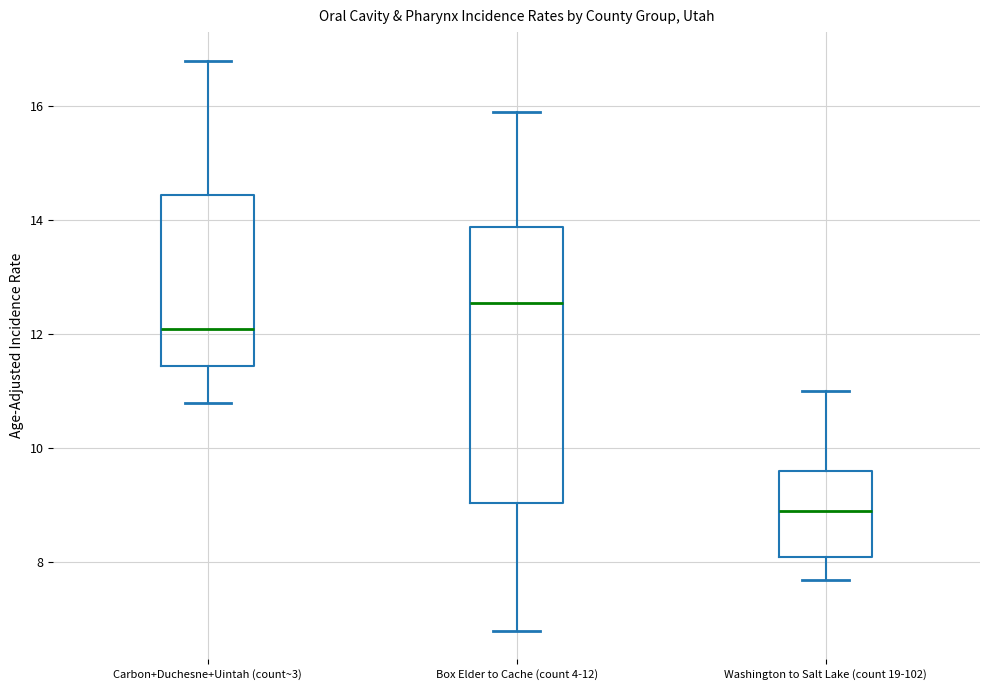

Reading left to right, read every box against the y-axis: the position of its median line, the range the box covers, and the ends of its whiskers. The values are not printed on the chart, so give them approximately, as read against the axis.

Carbon+Duchesne+Uintah (count~3): median 12.2, box 11.4 to 14.4, whiskers 10.8 to 16.8
Box Elder to Cache (count 4-12): median 12.6, box 9.0 to 13.8, whiskers 6.8 to 16.0
Washington to Salt Lake (count 19-102): median 9.0, box 8.2 to 9.6, whiskers 7.8 to 11.0